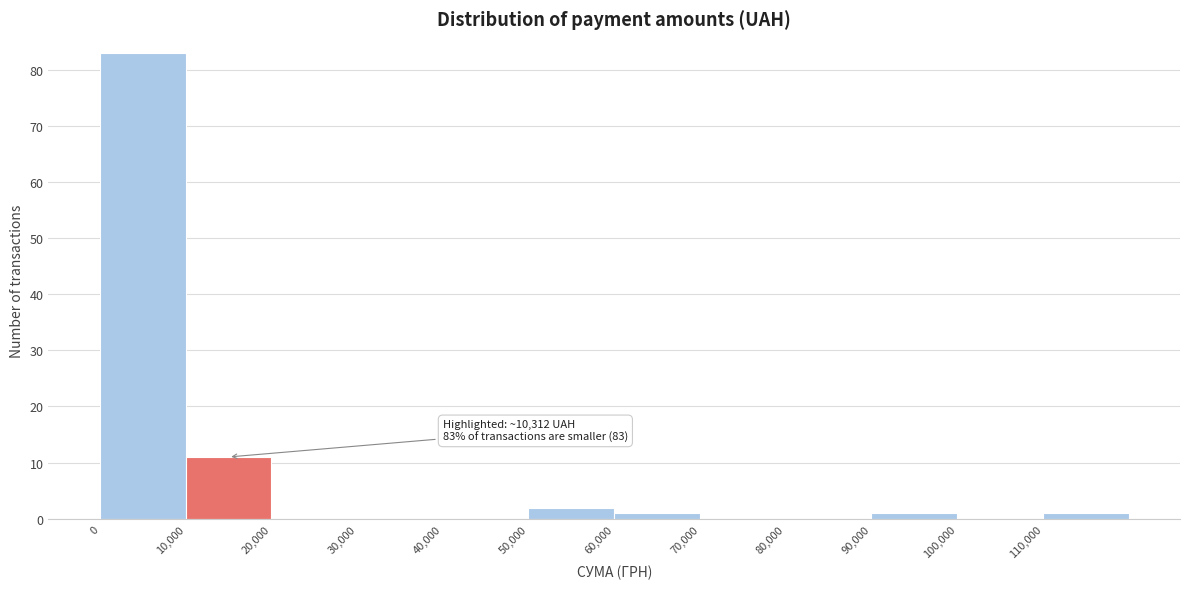

Over which range of the x-axis is the bar tallest?

0 to 10000